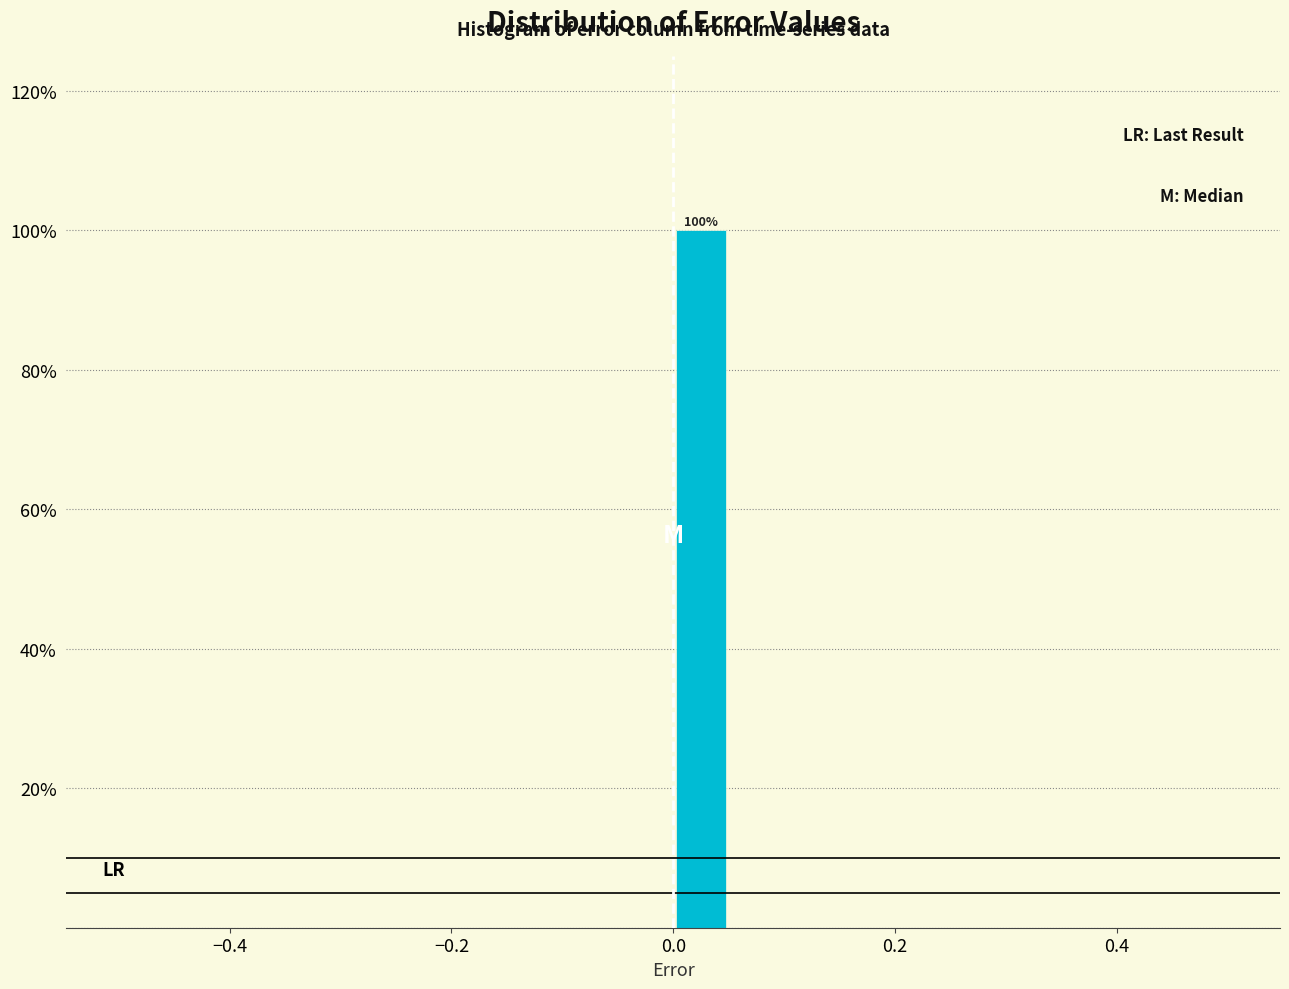

Around what value on the x-axis is the tallest bar? Give the approximate position of its centre, as read against the axis.

0.02